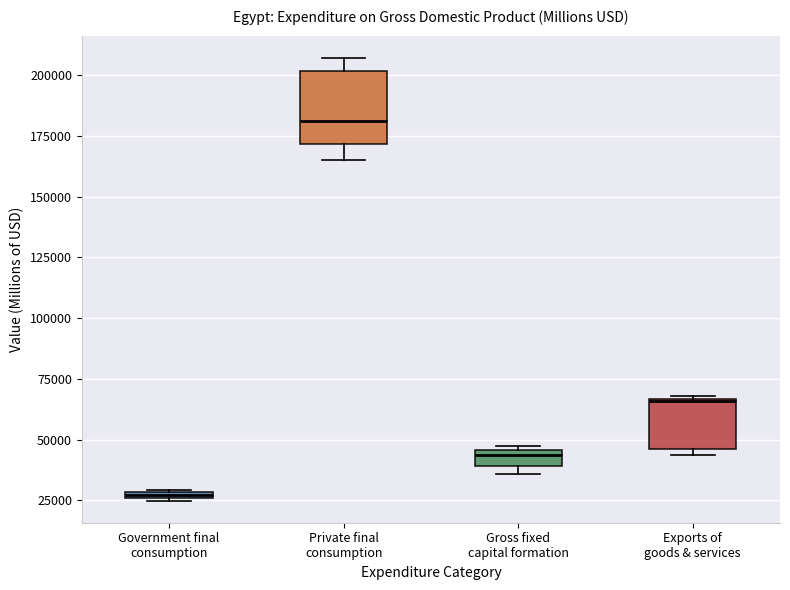

Which box's median line is the highest?

Private final consumption